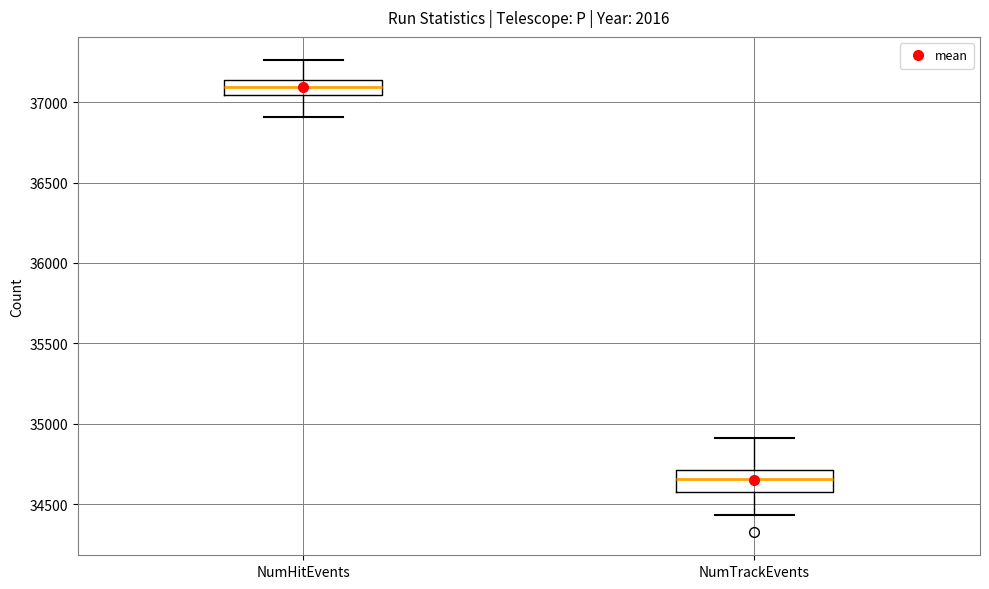

Which box has the highest median line?

NumHitEvents